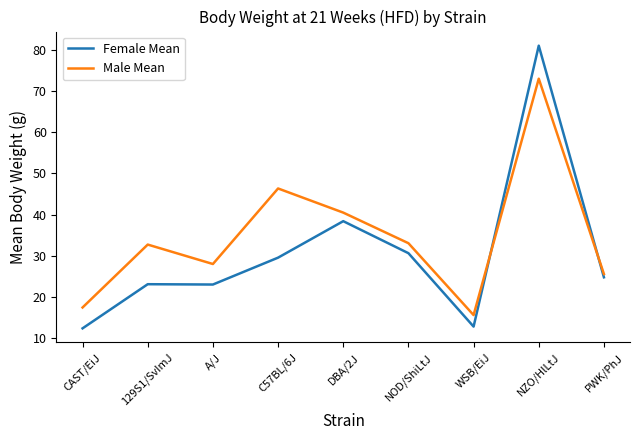

Which series ends up on top after the final intersection of Male Mean and Female Mean?

Male Mean